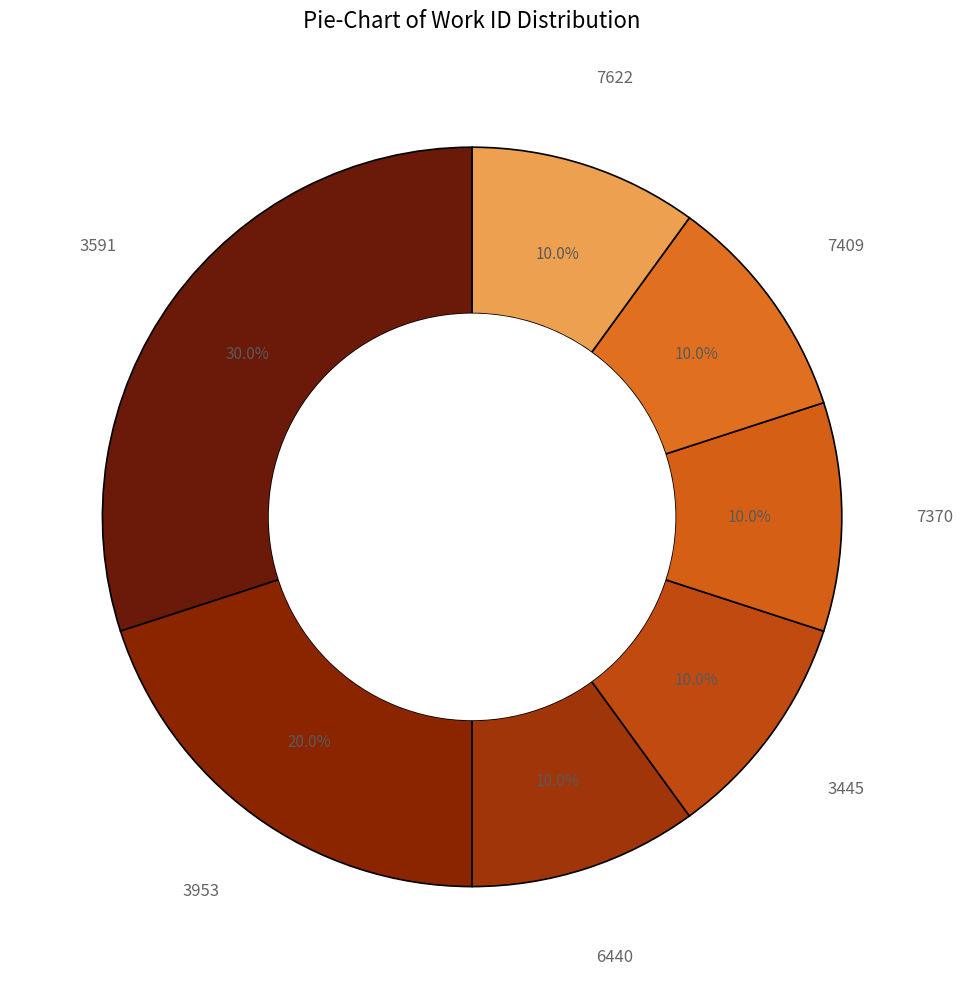

How many segments does this pie chart have?

7